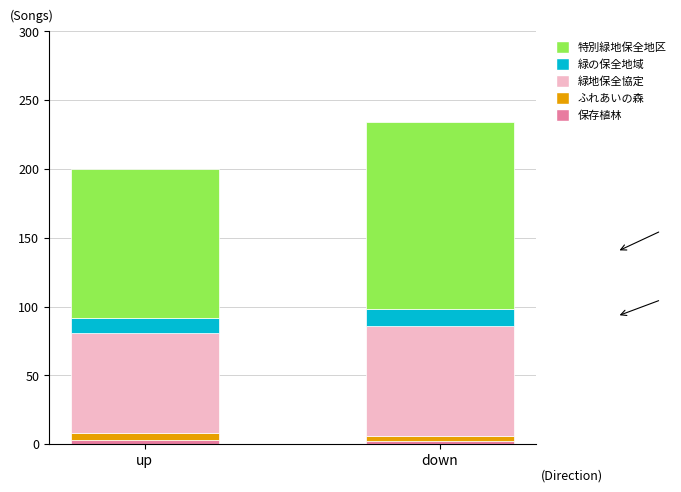

Does the chart contain stacked bars?

Yes